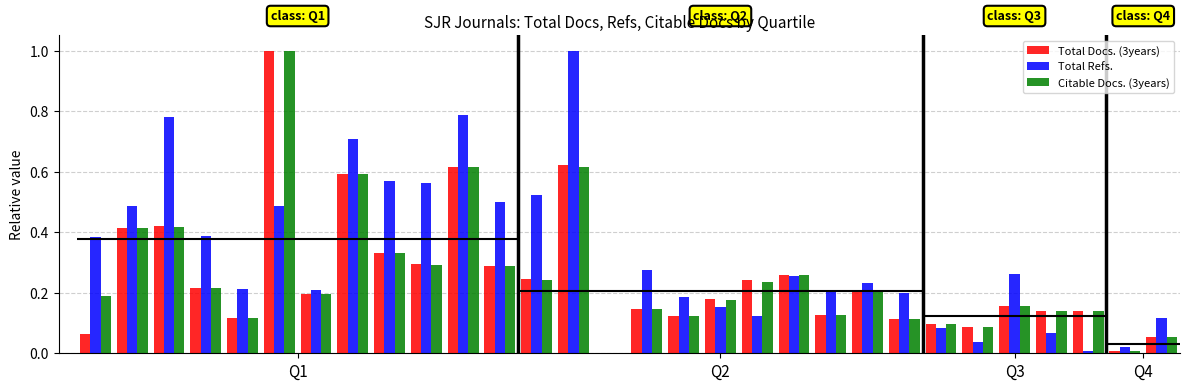

Which category has the highest value in the Total Refs. series?

13